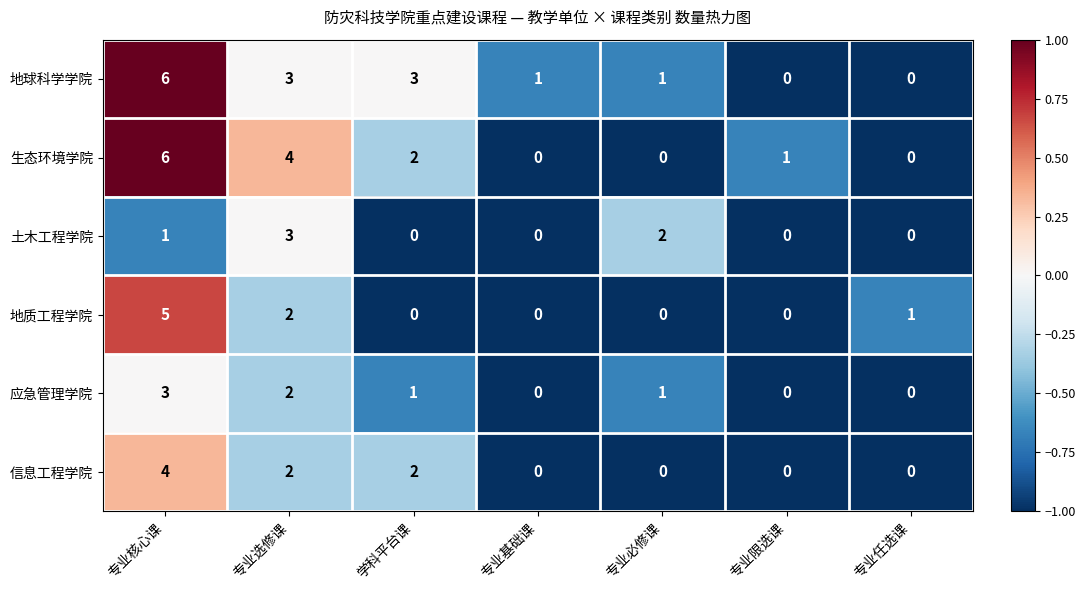

The 信息工程学院 series shows -1 at 专业限选课. True or false?

False